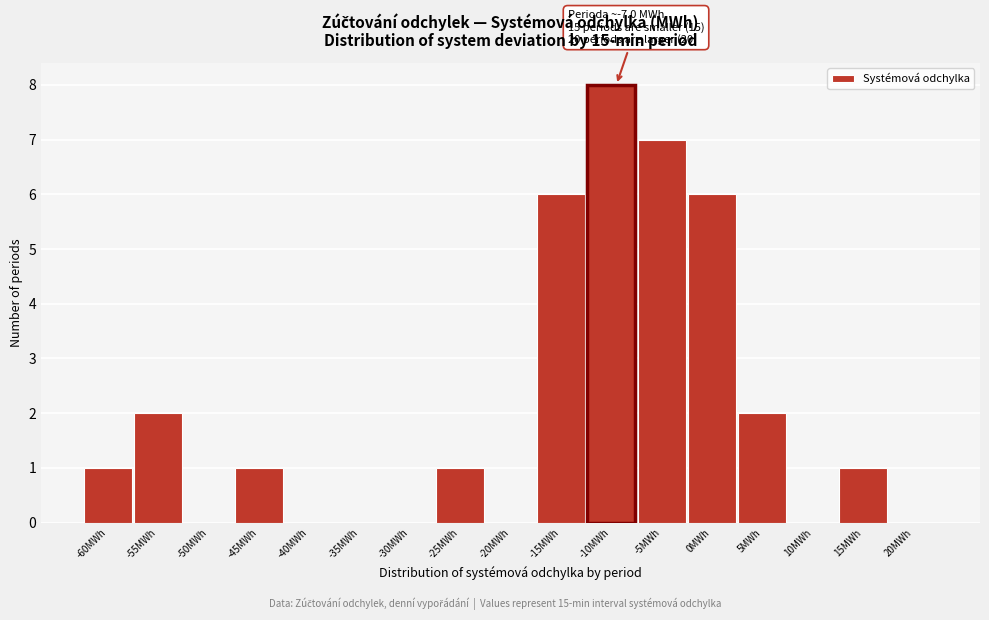

Reading left to right, list all the values displayed in this chart.

-60MWh=1	-55MWh=2	-50MWh=0	-45MWh=1	-40MWh=0	-35MWh=0	-30MWh=0	-25MWh=1	-20MWh=0	-15MWh=6	-10MWh=8	-5MWh=7	0MWh=6	5MWh=2	10MWh=0	15MWh=1	20MWh=0